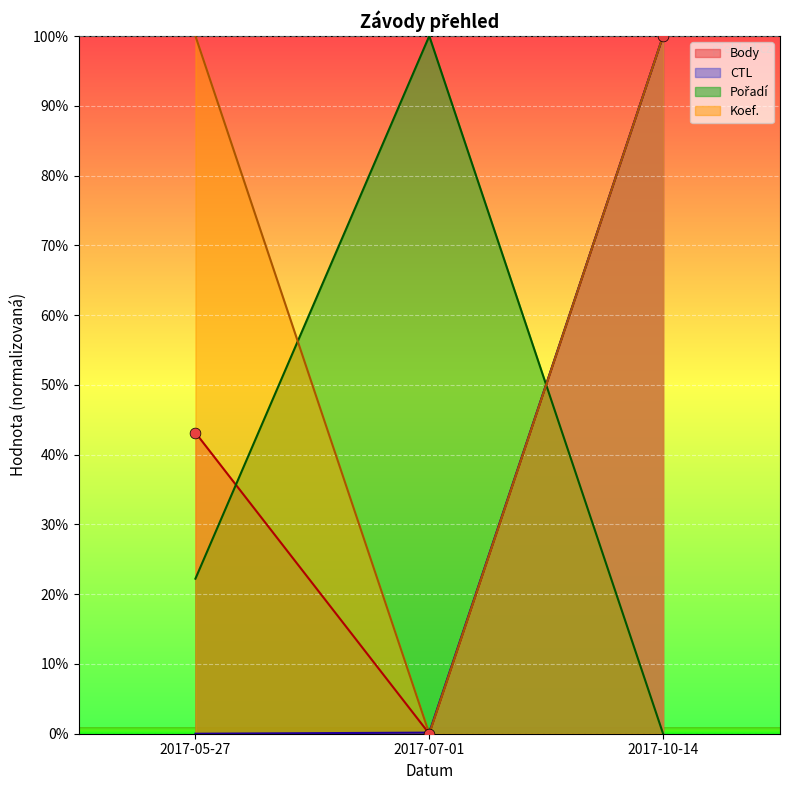

Which series reaches the maximum Y coordinate?

Body